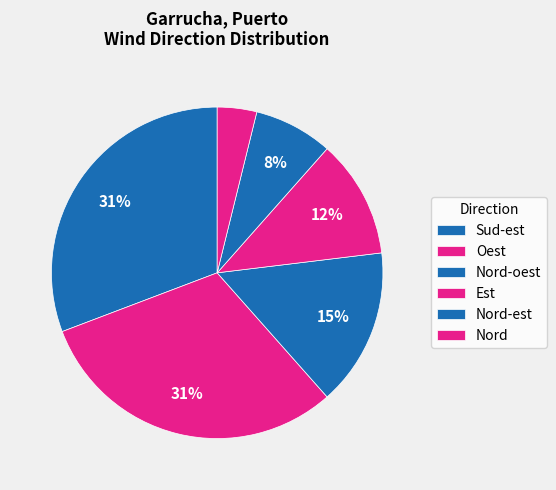

Count the number of slices in the pie.

6